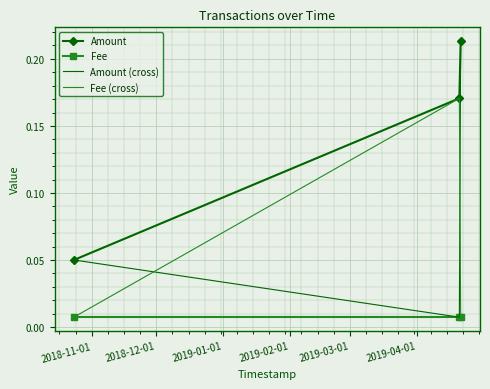

Which series has the largest total across all categories?

Amount